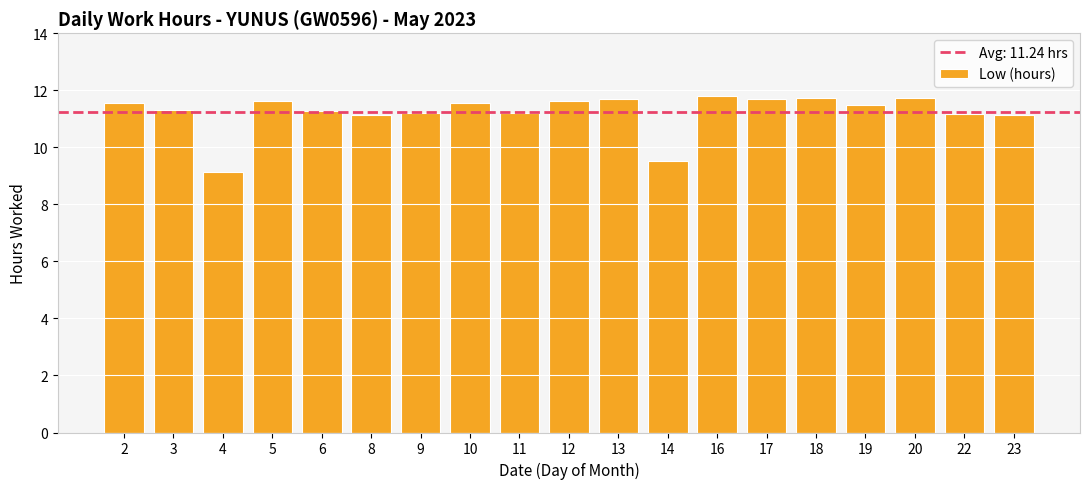

Approximately how many times larger is the value at 5 compared to 12?

1.0